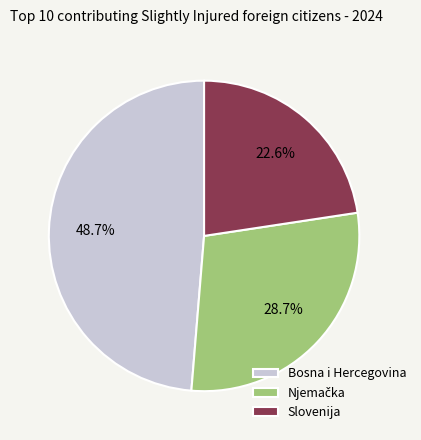

What is the largest slice in the pie chart?

Bosna i Hercegovina